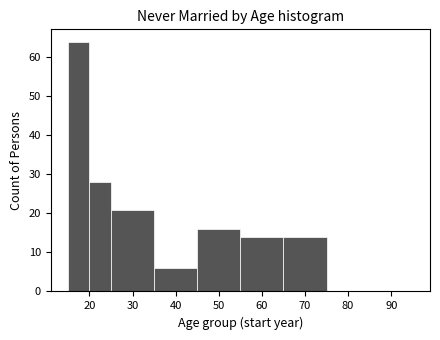

Over which range of the x-axis is the bar tallest?

15 to 20